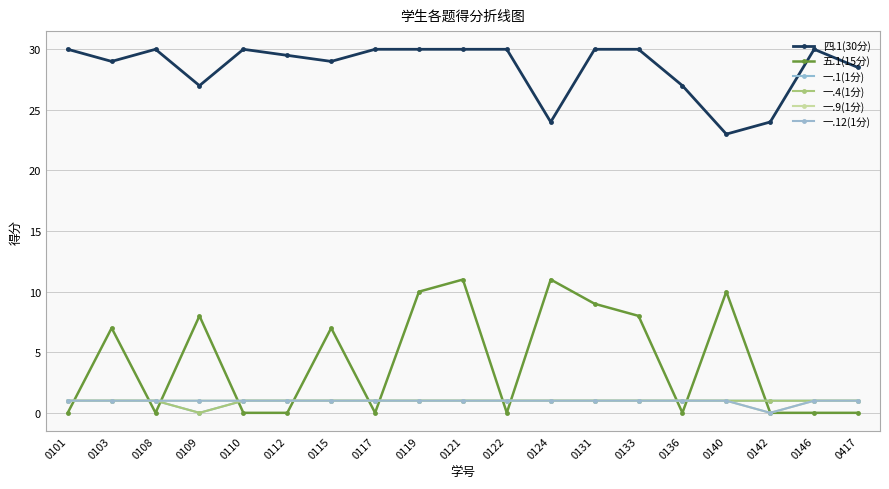

Does the chart have visible grid lines?

Yes